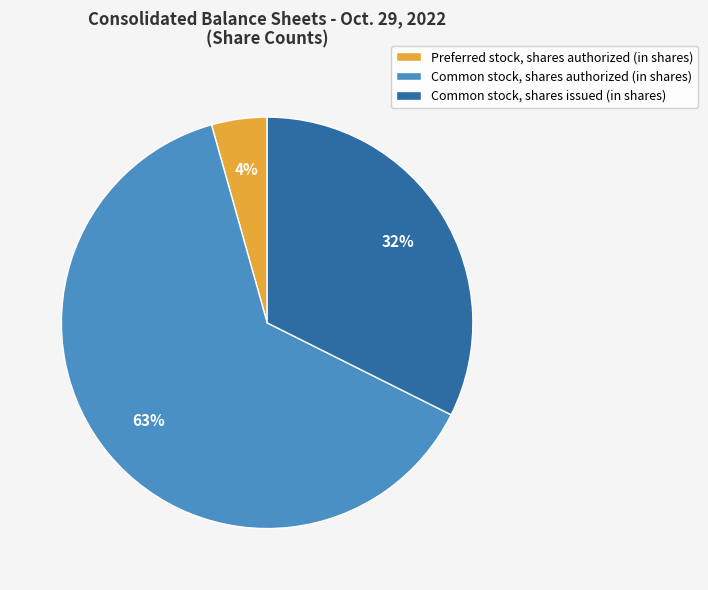

Do Common stock, shares issued (in shares) and Preferred stock, shares authorized (in shares) together represent more than half of the pie?

No